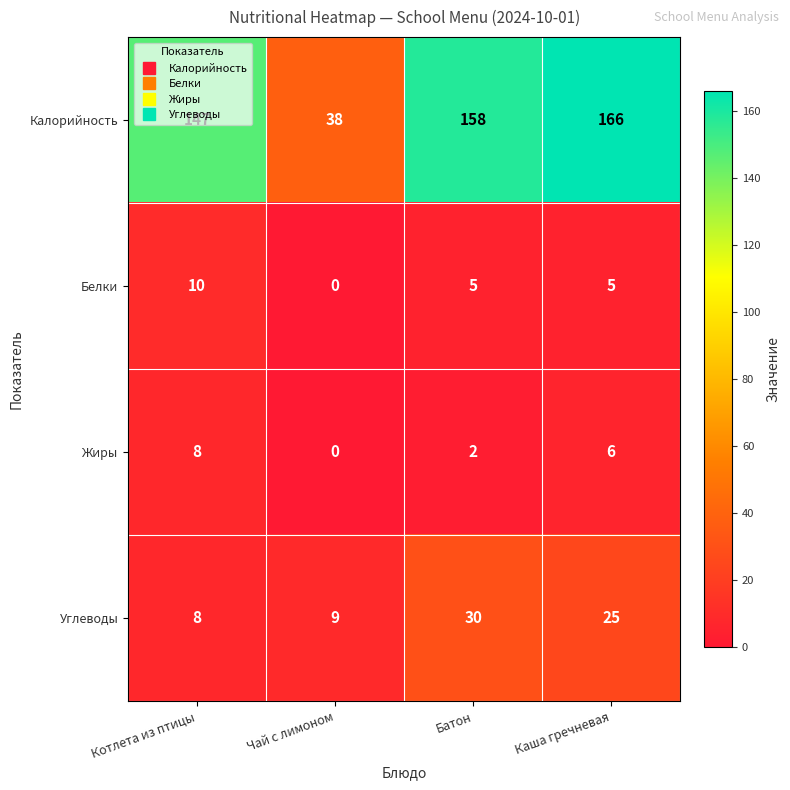

What is the difference between the maximum and second lowest values in the Жиры series?

6